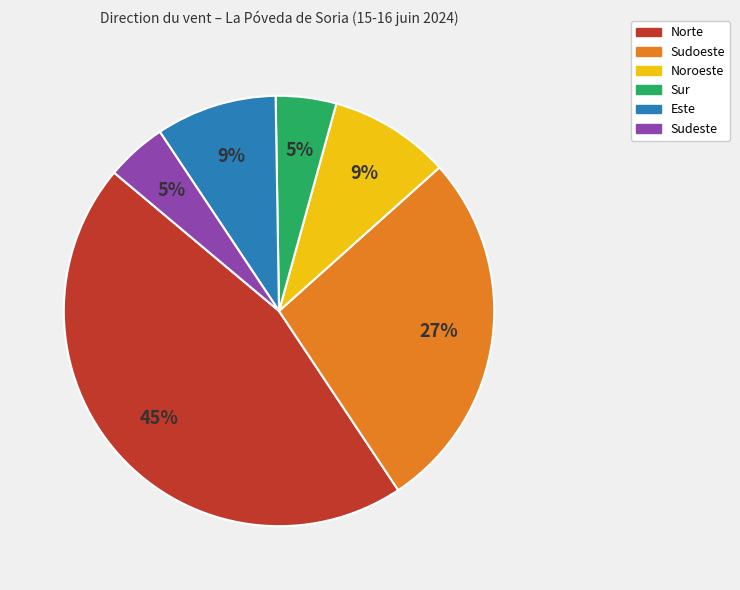

The Norte slice represents 45% of the pie. True or false?

True